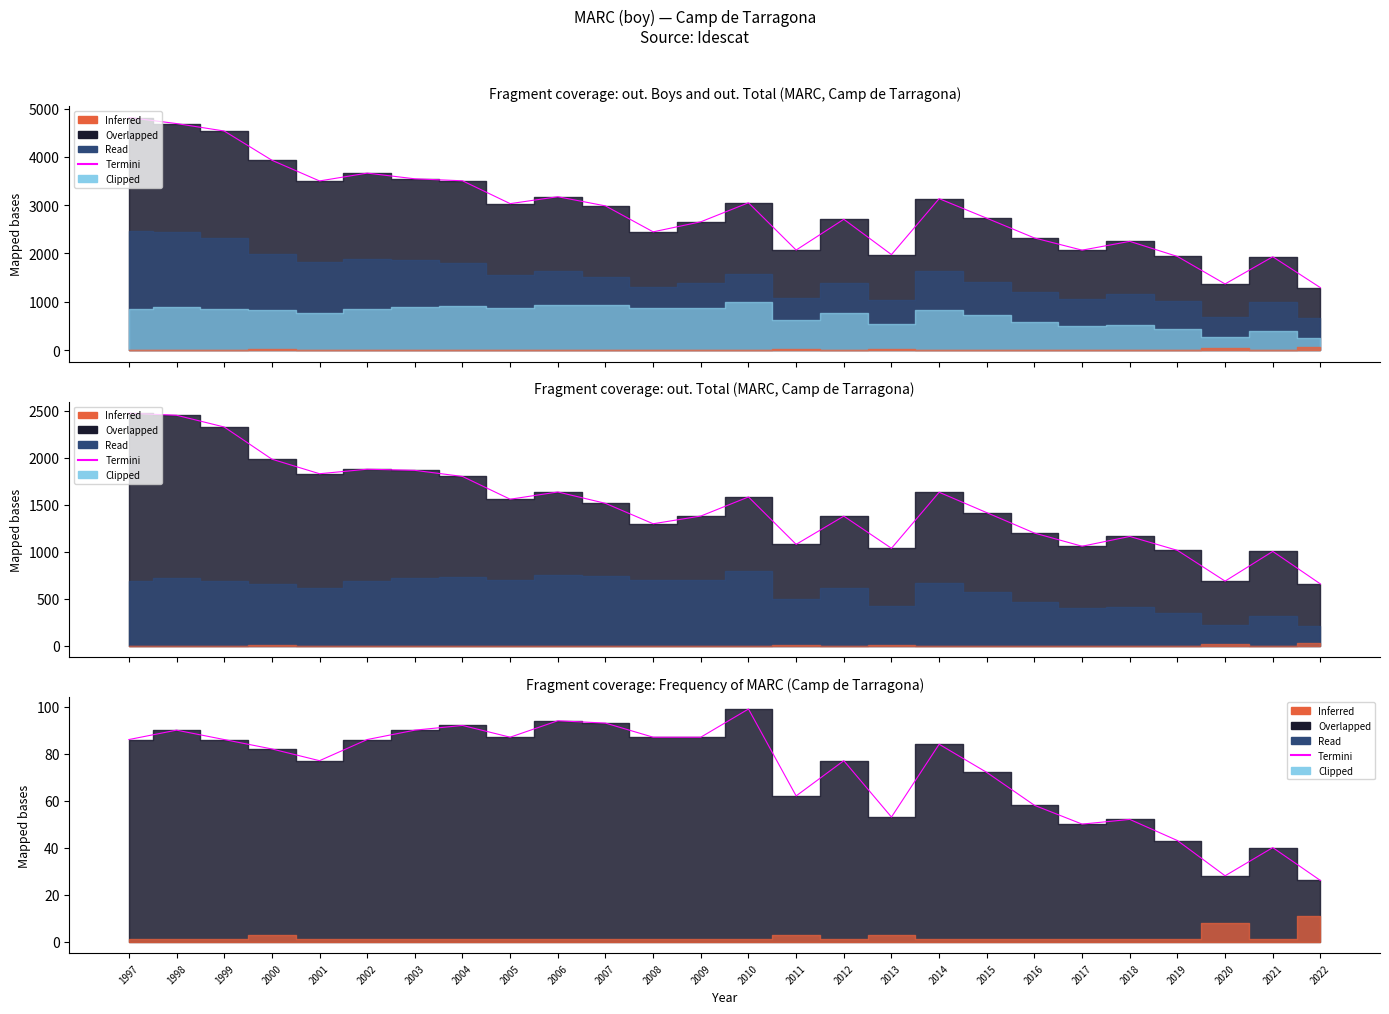

Which has a higher value, 2014 or 2018?

2014